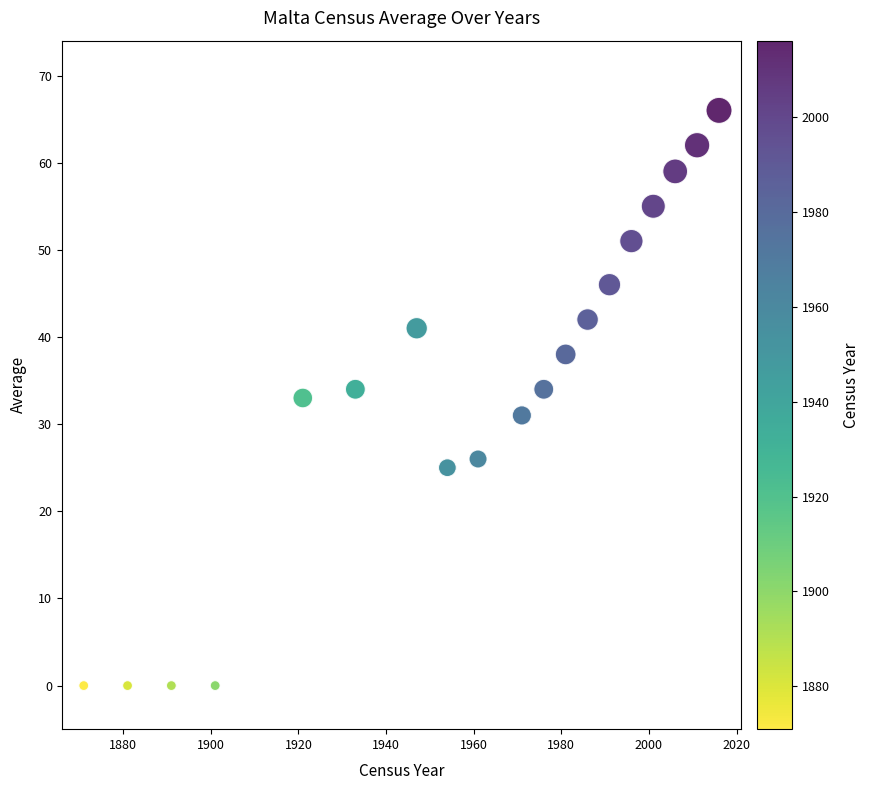

What is the range of X values (max minus min)?

145